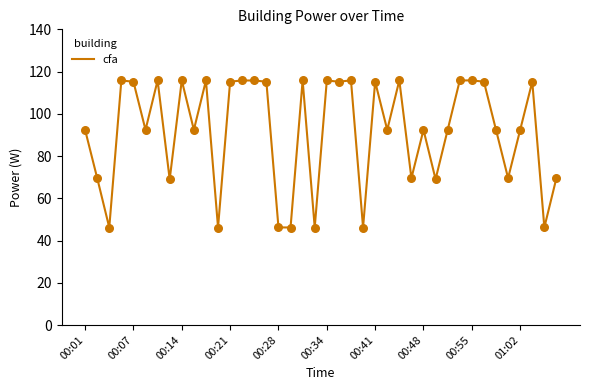

What is the difference between the maximum and minimum values?

69.7